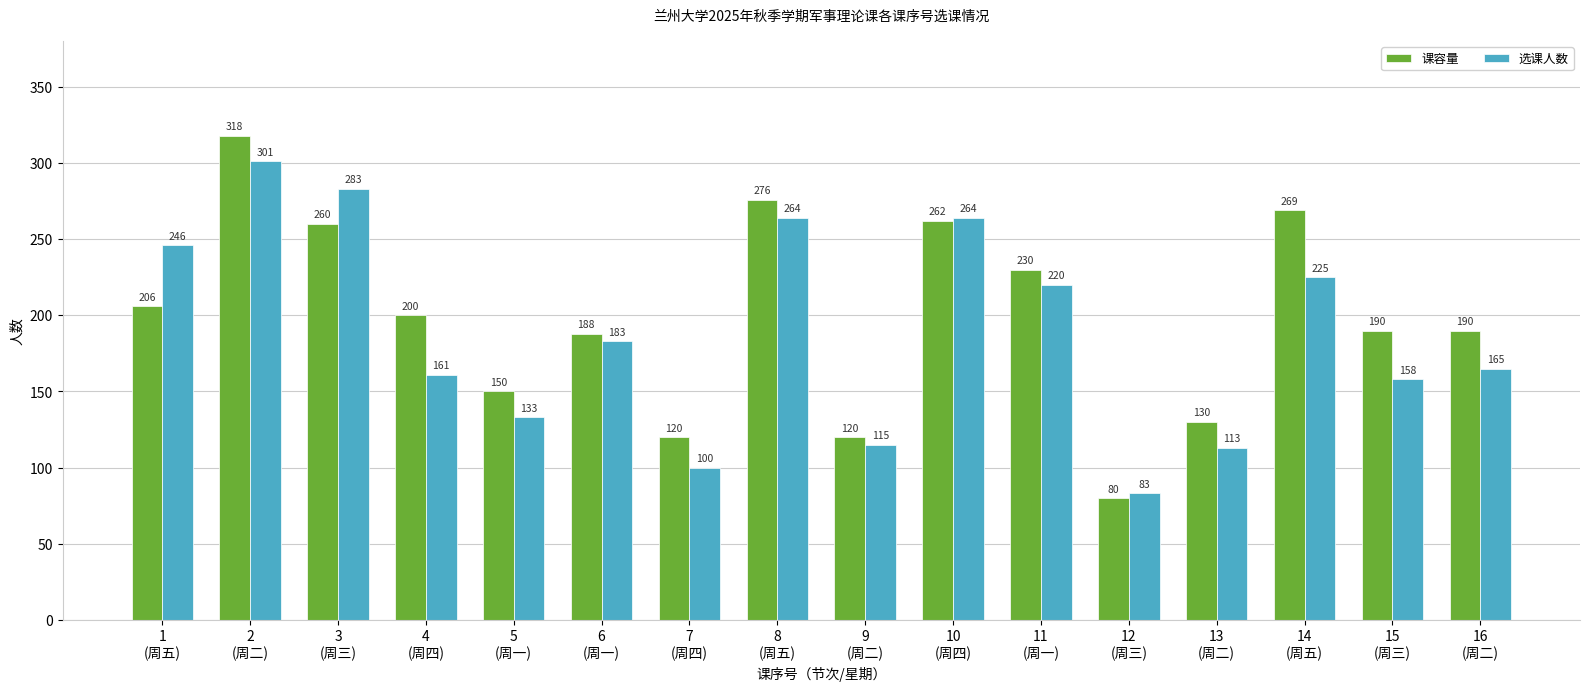

Reading right to left, what are all the values shown in this chart?

课容量: 16
(周二)=190	15
(周三)=190	14
(周五)=269	13
(周二)=130	12
(周三)=80	11
(周一)=230	10
(周四)=262	9
(周二)=120	8
(周五)=276	7
(周四)=120	6
(周一)=188	5
(周一)=150	4
(周四)=200	3
(周三)=260	2
(周二)=318	1
(周五)=206
选课人数: 16
(周二)=165	15
(周三)=158	14
(周五)=225	13
(周二)=113	12
(周三)=83	11
(周一)=220	10
(周四)=264	9
(周二)=115	8
(周五)=264	7
(周四)=100	6
(周一)=183	5
(周一)=133	4
(周四)=161	3
(周三)=283	2
(周二)=301	1
(周五)=246